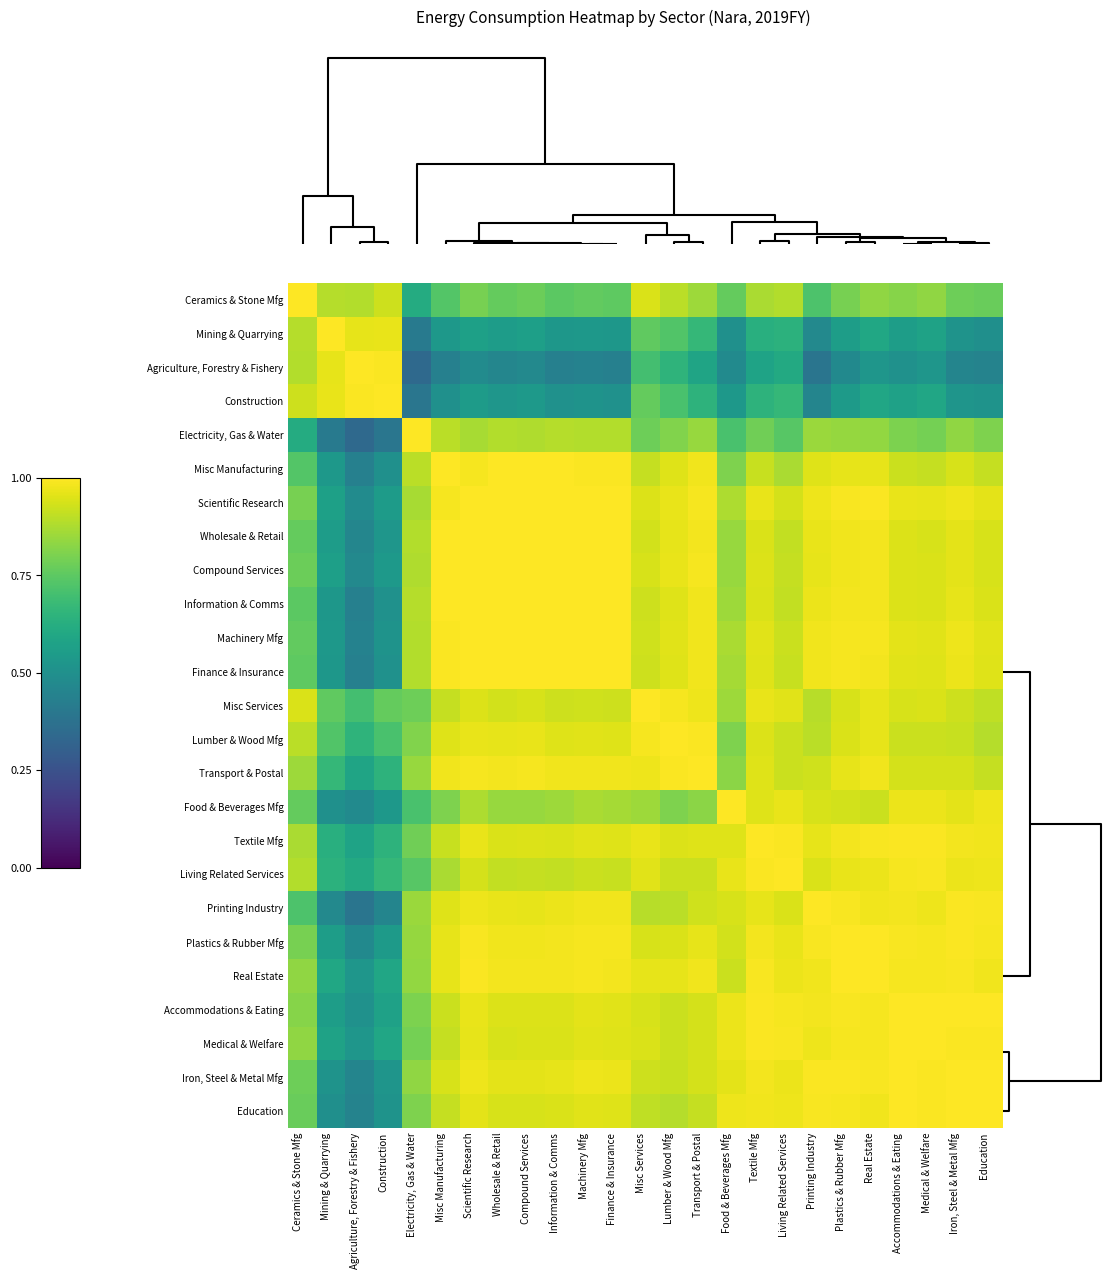

Reading left to right, transcribe all the data shown in this chart.

Ceramics & Stone Mfg: Ceramics & Stone Mfg=1.0	Mining & Quarrying=0.9	Agriculture, Forestry & Fishery=0.9	Construction=0.9	Electricity, Gas & Water=0.6	Misc Manufacturing=0.7	Scientific Research=0.8	Wholesale & Retail=0.8	Compound Services=0.8	Information & Comms=0.7	Machinery Mfg=0.8	Finance & Insurance=0.8	Misc Services=0.9	Lumber & Wood Mfg=0.9	Transport & Postal=0.9	Food & Beverages Mfg=0.8	Textile Mfg=0.9	Living Related Services=0.9	Printing Industry=0.7	Plastics & Rubber Mfg=0.8	Real Estate=0.8	Accommodations & Eating=0.8	Medical & Welfare=0.8	Iron, Steel & Metal Mfg=0.8	Education=0.8
Mining & Quarrying: Ceramics & Stone Mfg=0.9	Mining & Quarrying=1.0	Agriculture, Forestry & Fishery=1.0	Construction=1.0	Electricity, Gas & Water=0.4	Misc Manufacturing=0.5	Scientific Research=0.6	Wholesale & Retail=0.6	Compound Services=0.6	Information & Comms=0.5	Machinery Mfg=0.5	Finance & Insurance=0.5	Misc Services=0.8	Lumber & Wood Mfg=0.7	Transport & Postal=0.7	Food & Beverages Mfg=0.5	Textile Mfg=0.6	Living Related Services=0.6	Printing Industry=0.5	Plastics & Rubber Mfg=0.6	Real Estate=0.6	Accommodations & Eating=0.6	Medical & Welfare=0.6	Iron, Steel & Metal Mfg=0.5	Education=0.5
Agriculture, Forestry & Fishery: Ceramics & Stone Mfg=0.9	Mining & Quarrying=1.0	Agriculture, Forestry & Fishery=1.0	Construction=1.0	Electricity, Gas & Water=0.3	Misc Manufacturing=0.4	Scientific Research=0.5	Wholesale & Retail=0.5	Compound Services=0.5	Information & Comms=0.4	Machinery Mfg=0.4	Finance & Insurance=0.4	Misc Services=0.7	Lumber & Wood Mfg=0.7	Transport & Postal=0.6	Food & Beverages Mfg=0.5	Textile Mfg=0.6	Living Related Services=0.6	Printing Industry=0.4	Plastics & Rubber Mfg=0.5	Real Estate=0.5	Accommodations & Eating=0.5	Medical & Welfare=0.5	Iron, Steel & Metal Mfg=0.5	Education=0.4
Construction: Ceramics & Stone Mfg=0.9	Mining & Quarrying=1.0	Agriculture, Forestry & Fishery=1.0	Construction=1.0	Electricity, Gas & Water=0.4	Misc Manufacturing=0.5	Scientific Research=0.6	Wholesale & Retail=0.5	Compound Services=0.5	Information & Comms=0.5	Machinery Mfg=0.5	Finance & Insurance=0.5	Misc Services=0.8	Lumber & Wood Mfg=0.7	Transport & Postal=0.6	Food & Beverages Mfg=0.5	Textile Mfg=0.6	Living Related Services=0.7	Printing Industry=0.5	Plastics & Rubber Mfg=0.5	Real Estate=0.6	Accommodations & Eating=0.6	Medical & Welfare=0.6	Iron, Steel & Metal Mfg=0.5	Education=0.5
Electricity, Gas & Water: Ceramics & Stone Mfg=0.6	Mining & Quarrying=0.4	Agriculture, Forestry & Fishery=0.3	Construction=0.4	Electricity, Gas & Water=1.0	Misc Manufacturing=0.9	Scientific Research=0.9	Wholesale & Retail=0.9	Compound Services=0.9	Information & Comms=0.9	Machinery Mfg=0.9	Finance & Insurance=0.9	Misc Services=0.8	Lumber & Wood Mfg=0.8	Transport & Postal=0.8	Food & Beverages Mfg=0.7	Textile Mfg=0.8	Living Related Services=0.7	Printing Industry=0.8	Plastics & Rubber Mfg=0.8	Real Estate=0.8	Accommodations & Eating=0.8	Medical & Welfare=0.8	Iron, Steel & Metal Mfg=0.8	Education=0.8
Misc Manufacturing: Ceramics & Stone Mfg=0.7	Mining & Quarrying=0.5	Agriculture, Forestry & Fishery=0.4	Construction=0.5	Electricity, Gas & Water=0.9	Misc Manufacturing=1.0	Scientific Research=1.0	Wholesale & Retail=1.0	Compound Services=1.0	Information & Comms=1.0	Machinery Mfg=1.0	Finance & Insurance=1.0	Misc Services=0.9	Lumber & Wood Mfg=1.0	Transport & Postal=1.0	Food & Beverages Mfg=0.8	Textile Mfg=0.9	Living Related Services=0.9	Printing Industry=0.9	Plastics & Rubber Mfg=1.0	Real Estate=1.0	Accommodations & Eating=0.9	Medical & Welfare=0.9	Iron, Steel & Metal Mfg=0.9	Education=0.9
Scientific Research: Ceramics & Stone Mfg=0.8	Mining & Quarrying=0.6	Agriculture, Forestry & Fishery=0.5	Construction=0.6	Electricity, Gas & Water=0.9	Misc Manufacturing=1.0	Scientific Research=1.0	Wholesale & Retail=1.0	Compound Services=1.0	Information & Comms=1.0	Machinery Mfg=1.0	Finance & Insurance=1.0	Misc Services=0.9	Lumber & Wood Mfg=1.0	Transport & Postal=1.0	Food & Beverages Mfg=0.9	Textile Mfg=1.0	Living Related Services=0.9	Printing Industry=1.0	Plastics & Rubber Mfg=1.0	Real Estate=1.0	Accommodations & Eating=1.0	Medical & Welfare=1.0	Iron, Steel & Metal Mfg=1.0	Education=1.0
Wholesale & Retail: Ceramics & Stone Mfg=0.8	Mining & Quarrying=0.6	Agriculture, Forestry & Fishery=0.5	Construction=0.5	Electricity, Gas & Water=0.9	Misc Manufacturing=1.0	Scientific Research=1.0	Wholesale & Retail=1.0	Compound Services=1.0	Information & Comms=1.0	Machinery Mfg=1.0	Finance & Insurance=1.0	Misc Services=0.9	Lumber & Wood Mfg=1.0	Transport & Postal=1.0	Food & Beverages Mfg=0.8	Textile Mfg=0.9	Living Related Services=0.9	Printing Industry=1.0	Plastics & Rubber Mfg=1.0	Real Estate=1.0	Accommodations & Eating=0.9	Medical & Welfare=0.9	Iron, Steel & Metal Mfg=1.0	Education=0.9
Compound Services: Ceramics & Stone Mfg=0.8	Mining & Quarrying=0.6	Agriculture, Forestry & Fishery=0.5	Construction=0.5	Electricity, Gas & Water=0.9	Misc Manufacturing=1.0	Scientific Research=1.0	Wholesale & Retail=1.0	Compound Services=1.0	Information & Comms=1.0	Machinery Mfg=1.0	Finance & Insurance=1.0	Misc Services=0.9	Lumber & Wood Mfg=1.0	Transport & Postal=1.0	Food & Beverages Mfg=0.8	Textile Mfg=0.9	Living Related Services=0.9	Printing Industry=1.0	Plastics & Rubber Mfg=1.0	Real Estate=1.0	Accommodations & Eating=0.9	Medical & Welfare=0.9	Iron, Steel & Metal Mfg=1.0	Education=0.9
Information & Comms: Ceramics & Stone Mfg=0.7	Mining & Quarrying=0.5	Agriculture, Forestry & Fishery=0.4	Construction=0.5	Electricity, Gas & Water=0.9	Misc Manufacturing=1.0	Scientific Research=1.0	Wholesale & Retail=1.0	Compound Services=1.0	Information & Comms=1.0	Machinery Mfg=1.0	Finance & Insurance=1.0	Misc Services=0.9	Lumber & Wood Mfg=1.0	Transport & Postal=1.0	Food & Beverages Mfg=0.9	Textile Mfg=0.9	Living Related Services=0.9	Printing Industry=1.0	Plastics & Rubber Mfg=1.0	Real Estate=1.0	Accommodations & Eating=0.9	Medical & Welfare=0.9	Iron, Steel & Metal Mfg=1.0	Education=0.9
Machinery Mfg: Ceramics & Stone Mfg=0.8	Mining & Quarrying=0.5	Agriculture, Forestry & Fishery=0.4	Construction=0.5	Electricity, Gas & Water=0.9	Misc Manufacturing=1.0	Scientific Research=1.0	Wholesale & Retail=1.0	Compound Services=1.0	Information & Comms=1.0	Machinery Mfg=1.0	Finance & Insurance=1.0	Misc Services=0.9	Lumber & Wood Mfg=1.0	Transport & Postal=1.0	Food & Beverages Mfg=0.9	Textile Mfg=1.0	Living Related Services=0.9	Printing Industry=1.0	Plastics & Rubber Mfg=1.0	Real Estate=1.0	Accommodations & Eating=1.0	Medical & Welfare=1.0	Iron, Steel & Metal Mfg=1.0	Education=1.0
Finance & Insurance: Ceramics & Stone Mfg=0.8	Mining & Quarrying=0.5	Agriculture, Forestry & Fishery=0.4	Construction=0.5	Electricity, Gas & Water=0.9	Misc Manufacturing=1.0	Scientific Research=1.0	Wholesale & Retail=1.0	Compound Services=1.0	Information & Comms=1.0	Machinery Mfg=1.0	Finance & Insurance=1.0	Misc Services=0.9	Lumber & Wood Mfg=1.0	Transport & Postal=1.0	Food & Beverages Mfg=0.9	Textile Mfg=1.0	Living Related Services=0.9	Printing Industry=1.0	Plastics & Rubber Mfg=1.0	Real Estate=1.0	Accommodations & Eating=1.0	Medical & Welfare=1.0	Iron, Steel & Metal Mfg=1.0	Education=1.0
Misc Services: Ceramics & Stone Mfg=0.9	Mining & Quarrying=0.8	Agriculture, Forestry & Fishery=0.7	Construction=0.8	Electricity, Gas & Water=0.8	Misc Manufacturing=0.9	Scientific Research=0.9	Wholesale & Retail=0.9	Compound Services=0.9	Information & Comms=0.9	Machinery Mfg=0.9	Finance & Insurance=0.9	Misc Services=1.0	Lumber & Wood Mfg=1.0	Transport & Postal=1.0	Food & Beverages Mfg=0.9	Textile Mfg=1.0	Living Related Services=1.0	Printing Industry=0.9	Plastics & Rubber Mfg=0.9	Real Estate=1.0	Accommodations & Eating=0.9	Medical & Welfare=0.9	Iron, Steel & Metal Mfg=0.9	Education=0.9
Lumber & Wood Mfg: Ceramics & Stone Mfg=0.9	Mining & Quarrying=0.7	Agriculture, Forestry & Fishery=0.7	Construction=0.7	Electricity, Gas & Water=0.8	Misc Manufacturing=1.0	Scientific Research=1.0	Wholesale & Retail=1.0	Compound Services=1.0	Information & Comms=1.0	Machinery Mfg=1.0	Finance & Insurance=1.0	Misc Services=1.0	Lumber & Wood Mfg=1.0	Transport & Postal=1.0	Food & Beverages Mfg=0.8	Textile Mfg=0.9	Living Related Services=0.9	Printing Industry=0.9	Plastics & Rubber Mfg=0.9	Real Estate=1.0	Accommodations & Eating=0.9	Medical & Welfare=0.9	Iron, Steel & Metal Mfg=0.9	Education=0.9
Transport & Postal: Ceramics & Stone Mfg=0.9	Mining & Quarrying=0.7	Agriculture, Forestry & Fishery=0.6	Construction=0.6	Electricity, Gas & Water=0.8	Misc Manufacturing=1.0	Scientific Research=1.0	Wholesale & Retail=1.0	Compound Services=1.0	Information & Comms=1.0	Machinery Mfg=1.0	Finance & Insurance=1.0	Misc Services=1.0	Lumber & Wood Mfg=1.0	Transport & Postal=1.0	Food & Beverages Mfg=0.8	Textile Mfg=1.0	Living Related Services=0.9	Printing Industry=0.9	Plastics & Rubber Mfg=1.0	Real Estate=1.0	Accommodations & Eating=0.9	Medical & Welfare=0.9	Iron, Steel & Metal Mfg=0.9	Education=0.9
Food & Beverages Mfg: Ceramics & Stone Mfg=0.8	Mining & Quarrying=0.5	Agriculture, Forestry & Fishery=0.5	Construction=0.5	Electricity, Gas & Water=0.7	Misc Manufacturing=0.8	Scientific Research=0.9	Wholesale & Retail=0.8	Compound Services=0.8	Information & Comms=0.9	Machinery Mfg=0.9	Finance & Insurance=0.9	Misc Services=0.9	Lumber & Wood Mfg=0.8	Transport & Postal=0.8	Food & Beverages Mfg=1.0	Textile Mfg=1.0	Living Related Services=1.0	Printing Industry=0.9	Plastics & Rubber Mfg=0.9	Real Estate=0.9	Accommodations & Eating=1.0	Medical & Welfare=1.0	Iron, Steel & Metal Mfg=1.0	Education=1.0
Textile Mfg: Ceramics & Stone Mfg=0.9	Mining & Quarrying=0.6	Agriculture, Forestry & Fishery=0.6	Construction=0.6	Electricity, Gas & Water=0.8	Misc Manufacturing=0.9	Scientific Research=1.0	Wholesale & Retail=0.9	Compound Services=0.9	Information & Comms=0.9	Machinery Mfg=1.0	Finance & Insurance=1.0	Misc Services=1.0	Lumber & Wood Mfg=0.9	Transport & Postal=1.0	Food & Beverages Mfg=1.0	Textile Mfg=1.0	Living Related Services=1.0	Printing Industry=1.0	Plastics & Rubber Mfg=1.0	Real Estate=1.0	Accommodations & Eating=1.0	Medical & Welfare=1.0	Iron, Steel & Metal Mfg=1.0	Education=1.0
Living Related Services: Ceramics & Stone Mfg=0.9	Mining & Quarrying=0.6	Agriculture, Forestry & Fishery=0.6	Construction=0.7	Electricity, Gas & Water=0.7	Misc Manufacturing=0.9	Scientific Research=0.9	Wholesale & Retail=0.9	Compound Services=0.9	Information & Comms=0.9	Machinery Mfg=0.9	Finance & Insurance=0.9	Misc Services=1.0	Lumber & Wood Mfg=0.9	Transport & Postal=0.9	Food & Beverages Mfg=1.0	Textile Mfg=1.0	Living Related Services=1.0	Printing Industry=0.9	Plastics & Rubber Mfg=1.0	Real Estate=1.0	Accommodations & Eating=1.0	Medical & Welfare=1.0	Iron, Steel & Metal Mfg=1.0	Education=1.0
Printing Industry: Ceramics & Stone Mfg=0.7	Mining & Quarrying=0.5	Agriculture, Forestry & Fishery=0.4	Construction=0.5	Electricity, Gas & Water=0.8	Misc Manufacturing=0.9	Scientific Research=1.0	Wholesale & Retail=1.0	Compound Services=1.0	Information & Comms=1.0	Machinery Mfg=1.0	Finance & Insurance=1.0	Misc Services=0.9	Lumber & Wood Mfg=0.9	Transport & Postal=0.9	Food & Beverages Mfg=0.9	Textile Mfg=1.0	Living Related Services=0.9	Printing Industry=1.0	Plastics & Rubber Mfg=1.0	Real Estate=1.0	Accommodations & Eating=1.0	Medical & Welfare=1.0	Iron, Steel & Metal Mfg=1.0	Education=1.0
Plastics & Rubber Mfg: Ceramics & Stone Mfg=0.8	Mining & Quarrying=0.6	Agriculture, Forestry & Fishery=0.5	Construction=0.5	Electricity, Gas & Water=0.8	Misc Manufacturing=1.0	Scientific Research=1.0	Wholesale & Retail=1.0	Compound Services=1.0	Information & Comms=1.0	Machinery Mfg=1.0	Finance & Insurance=1.0	Misc Services=0.9	Lumber & Wood Mfg=0.9	Transport & Postal=1.0	Food & Beverages Mfg=0.9	Textile Mfg=1.0	Living Related Services=1.0	Printing Industry=1.0	Plastics & Rubber Mfg=1.0	Real Estate=1.0	Accommodations & Eating=1.0	Medical & Welfare=1.0	Iron, Steel & Metal Mfg=1.0	Education=1.0
Real Estate: Ceramics & Stone Mfg=0.8	Mining & Quarrying=0.6	Agriculture, Forestry & Fishery=0.5	Construction=0.6	Electricity, Gas & Water=0.8	Misc Manufacturing=1.0	Scientific Research=1.0	Wholesale & Retail=1.0	Compound Services=1.0	Information & Comms=1.0	Machinery Mfg=1.0	Finance & Insurance=1.0	Misc Services=1.0	Lumber & Wood Mfg=1.0	Transport & Postal=1.0	Food & Beverages Mfg=0.9	Textile Mfg=1.0	Living Related Services=1.0	Printing Industry=1.0	Plastics & Rubber Mfg=1.0	Real Estate=1.0	Accommodations & Eating=1.0	Medical & Welfare=1.0	Iron, Steel & Metal Mfg=1.0	Education=1.0
Accommodations & Eating: Ceramics & Stone Mfg=0.8	Mining & Quarrying=0.6	Agriculture, Forestry & Fishery=0.5	Construction=0.6	Electricity, Gas & Water=0.8	Misc Manufacturing=0.9	Scientific Research=1.0	Wholesale & Retail=0.9	Compound Services=0.9	Information & Comms=0.9	Machinery Mfg=1.0	Finance & Insurance=1.0	Misc Services=0.9	Lumber & Wood Mfg=0.9	Transport & Postal=0.9	Food & Beverages Mfg=1.0	Textile Mfg=1.0	Living Related Services=1.0	Printing Industry=1.0	Plastics & Rubber Mfg=1.0	Real Estate=1.0	Accommodations & Eating=1.0	Medical & Welfare=1.0	Iron, Steel & Metal Mfg=1.0	Education=1.0
Medical & Welfare: Ceramics & Stone Mfg=0.8	Mining & Quarrying=0.6	Agriculture, Forestry & Fishery=0.5	Construction=0.6	Electricity, Gas & Water=0.8	Misc Manufacturing=0.9	Scientific Research=1.0	Wholesale & Retail=0.9	Compound Services=0.9	Information & Comms=0.9	Machinery Mfg=1.0	Finance & Insurance=1.0	Misc Services=0.9	Lumber & Wood Mfg=0.9	Transport & Postal=0.9	Food & Beverages Mfg=1.0	Textile Mfg=1.0	Living Related Services=1.0	Printing Industry=1.0	Plastics & Rubber Mfg=1.0	Real Estate=1.0	Accommodations & Eating=1.0	Medical & Welfare=1.0	Iron, Steel & Metal Mfg=1.0	Education=1.0
Iron, Steel & Metal Mfg: Ceramics & Stone Mfg=0.8	Mining & Quarrying=0.5	Agriculture, Forestry & Fishery=0.5	Construction=0.5	Electricity, Gas & Water=0.8	Misc Manufacturing=0.9	Scientific Research=1.0	Wholesale & Retail=1.0	Compound Services=1.0	Information & Comms=1.0	Machinery Mfg=1.0	Finance & Insurance=1.0	Misc Services=0.9	Lumber & Wood Mfg=0.9	Transport & Postal=0.9	Food & Beverages Mfg=1.0	Textile Mfg=1.0	Living Related Services=1.0	Printing Industry=1.0	Plastics & Rubber Mfg=1.0	Real Estate=1.0	Accommodations & Eating=1.0	Medical & Welfare=1.0	Iron, Steel & Metal Mfg=1.0	Education=1.0
Education: Ceramics & Stone Mfg=0.8	Mining & Quarrying=0.5	Agriculture, Forestry & Fishery=0.4	Construction=0.5	Electricity, Gas & Water=0.8	Misc Manufacturing=0.9	Scientific Research=1.0	Wholesale & Retail=0.9	Compound Services=0.9	Information & Comms=0.9	Machinery Mfg=1.0	Finance & Insurance=1.0	Misc Services=0.9	Lumber & Wood Mfg=0.9	Transport & Postal=0.9	Food & Beverages Mfg=1.0	Textile Mfg=1.0	Living Related Services=1.0	Printing Industry=1.0	Plastics & Rubber Mfg=1.0	Real Estate=1.0	Accommodations & Eating=1.0	Medical & Welfare=1.0	Iron, Steel & Metal Mfg=1.0	Education=1.0